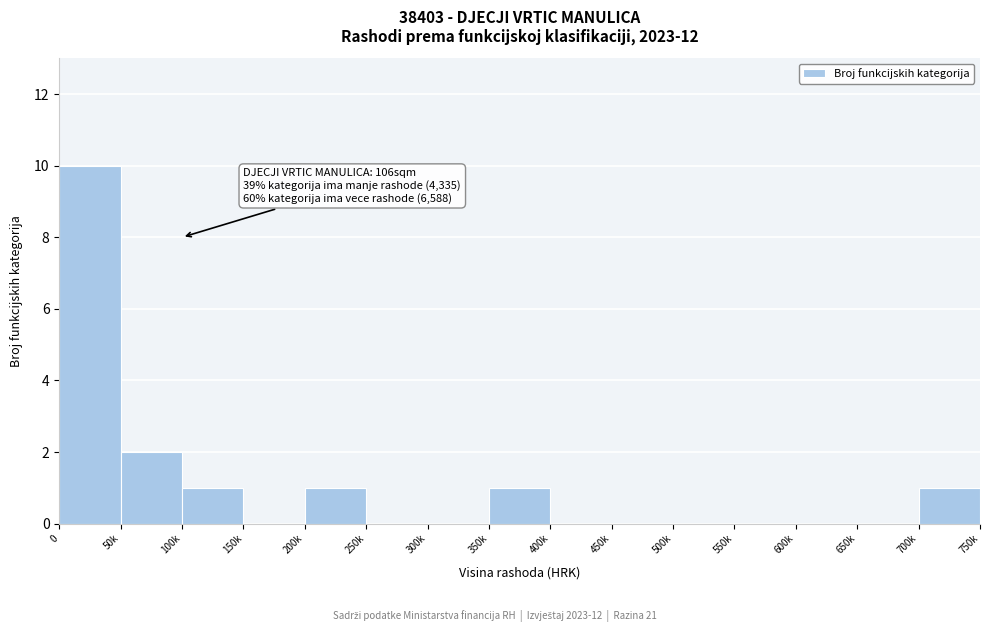

What is the sum of all values?

16